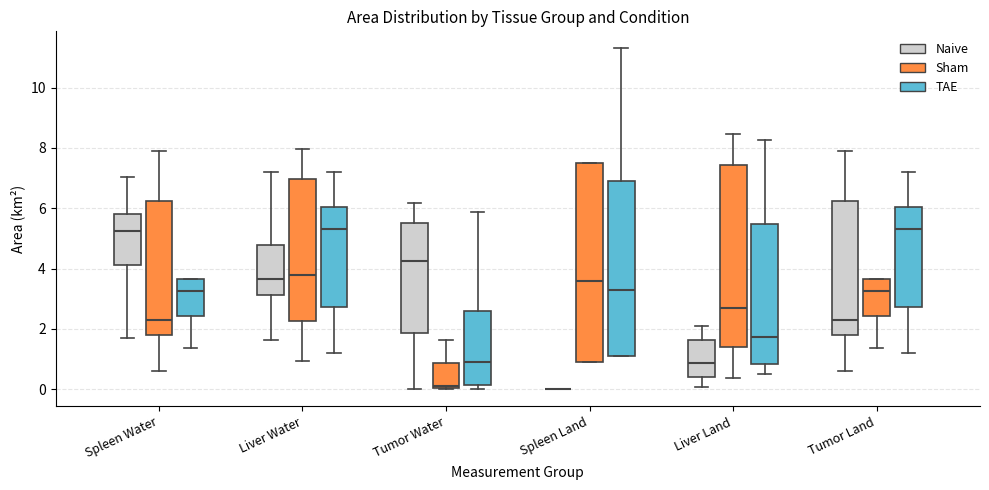

Reading left to right, read every box against the y-axis: the position of its median line, the range the box covers, and the ends of its whiskers. The values are not printed on the chart, so give them approximately, as read against the axis.

Spleen Water (Naive): median 5.2, box 4.2 to 5.8, whiskers 1.6 to 7.0
Spleen Water (Sham): median 2.4, box 1.8 to 6.2, whiskers 0.6 to 8.0
Spleen Water (TAE): median 3.2, box 2.4 to 3.6, whiskers 1.4 to 3.6
Liver Water (Naive): median 3.6, box 3.2 to 4.8, whiskers 1.6 to 7.2
Liver Water (Sham): median 3.8, box 2.2 to 7.0, whiskers 1.0 to 8.0
Liver Water (TAE): median 5.4, box 2.8 to 6.0, whiskers 1.2 to 7.2
Tumor Water (Naive): median 4.2, box 1.8 to 5.6, whiskers 0.0 to 6.2
Tumor Water (Sham): median 0.2, box 0.0 to 0.8, whiskers 0.0 to 1.6
Tumor Water (TAE): median 0.8, box 0.2 to 2.6, whiskers 0.0 to 5.8
Spleen Land (Naive): box collapsed to a line at 0.0, whiskers 0.0 to 0.0
Spleen Land (Sham): median 3.6, box 1.0 to 7.6, whiskers 1.0 to 7.6
Spleen Land (TAE): median 3.4, box 1.2 to 7.0, whiskers 1.2 to 11.4
Liver Land (Naive): median 0.8, box 0.4 to 1.6, whiskers 0.0 to 2.2
Liver Land (Sham): median 2.8, box 1.4 to 7.4, whiskers 0.4 to 8.4
Liver Land (TAE): median 1.8, box 0.8 to 5.4, whiskers 0.6 to 8.2
Tumor Land (Naive): median 2.4, box 1.8 to 6.2, whiskers 0.6 to 8.0
Tumor Land (Sham): median 3.2, box 2.4 to 3.6, whiskers 1.4 to 3.6
Tumor Land (TAE): median 5.4, box 2.8 to 6.0, whiskers 1.2 to 7.2